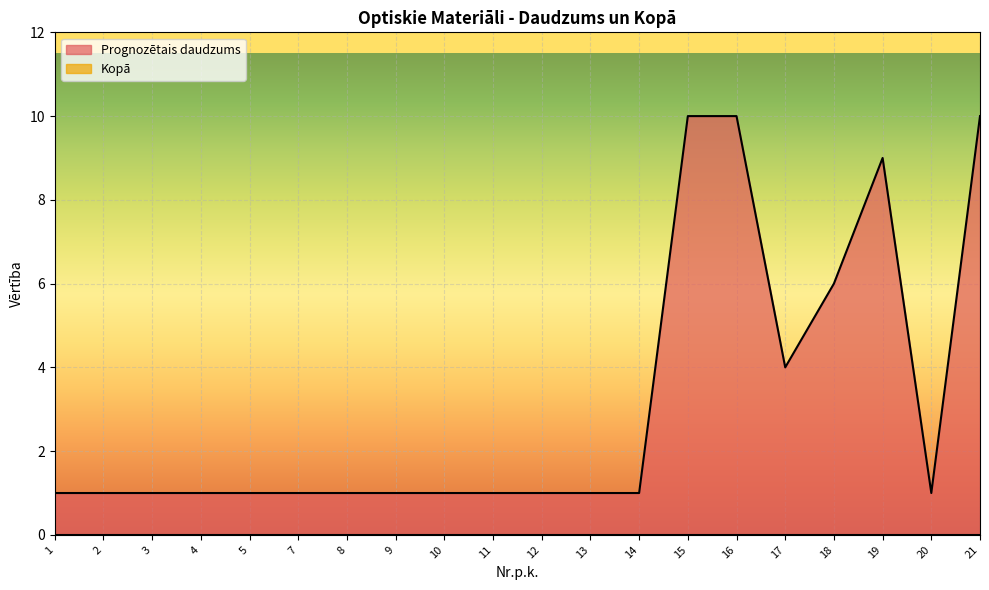

What is the value of the 5th point from the left?

1